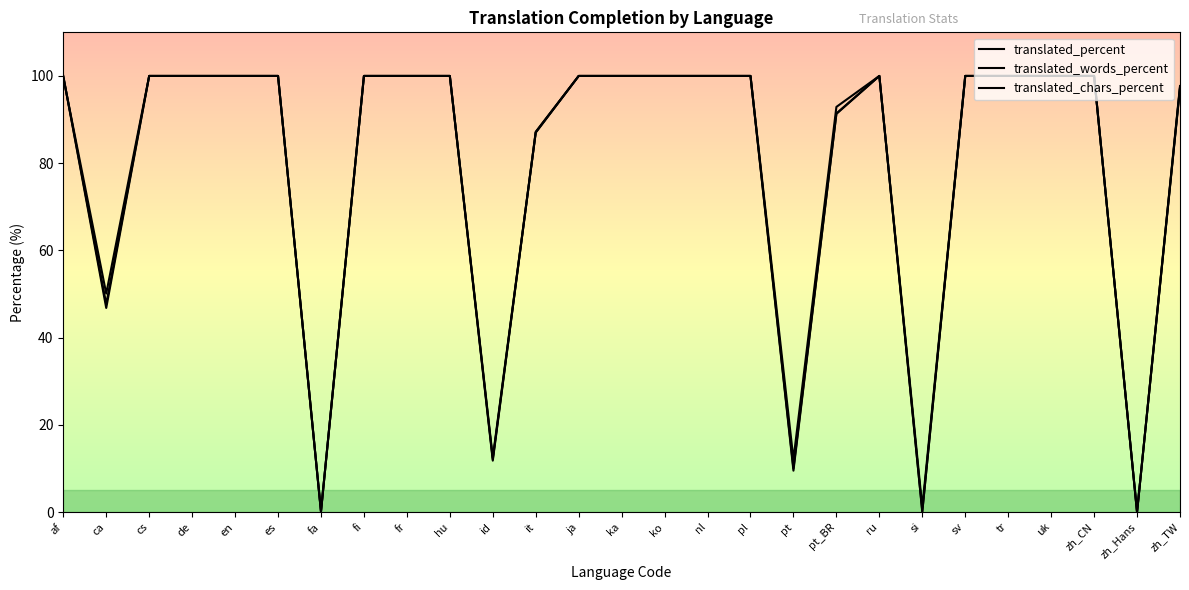

How many lines are shown in the chart?

3